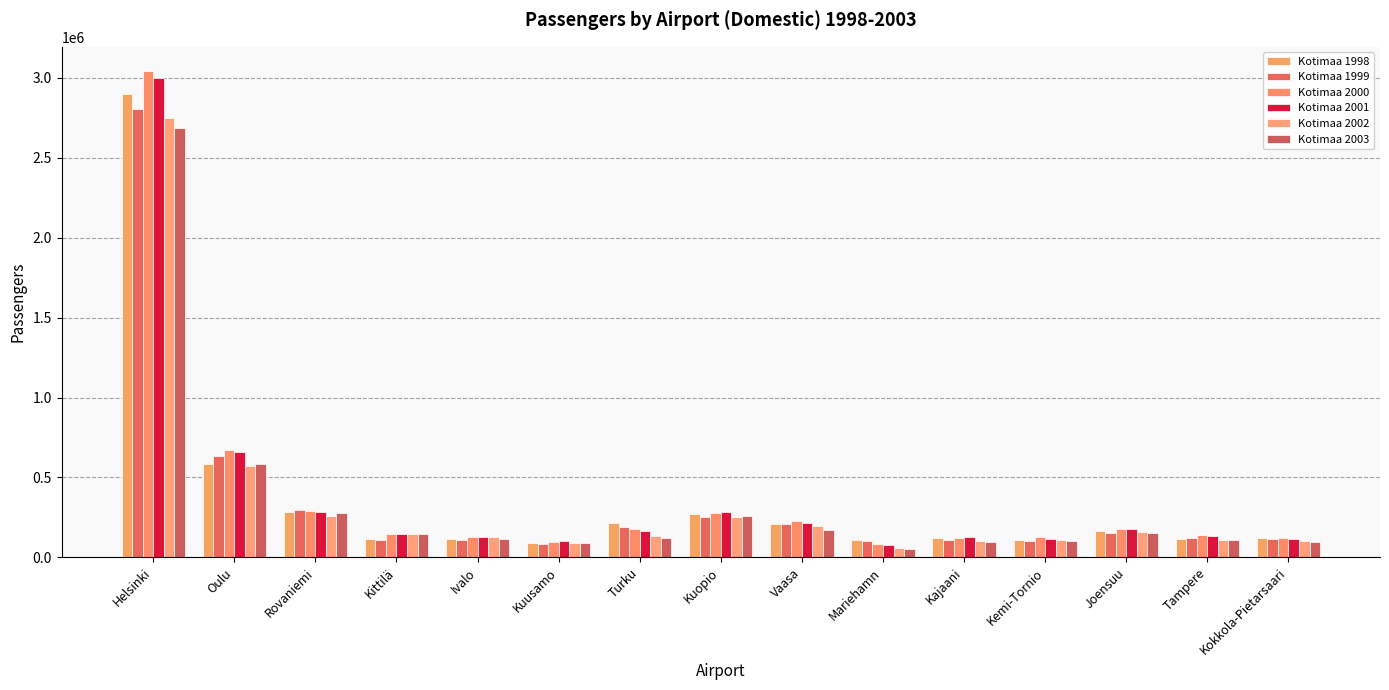

Between Turku and Tampere, which series saw the biggest shift?

Kotimaa 1998